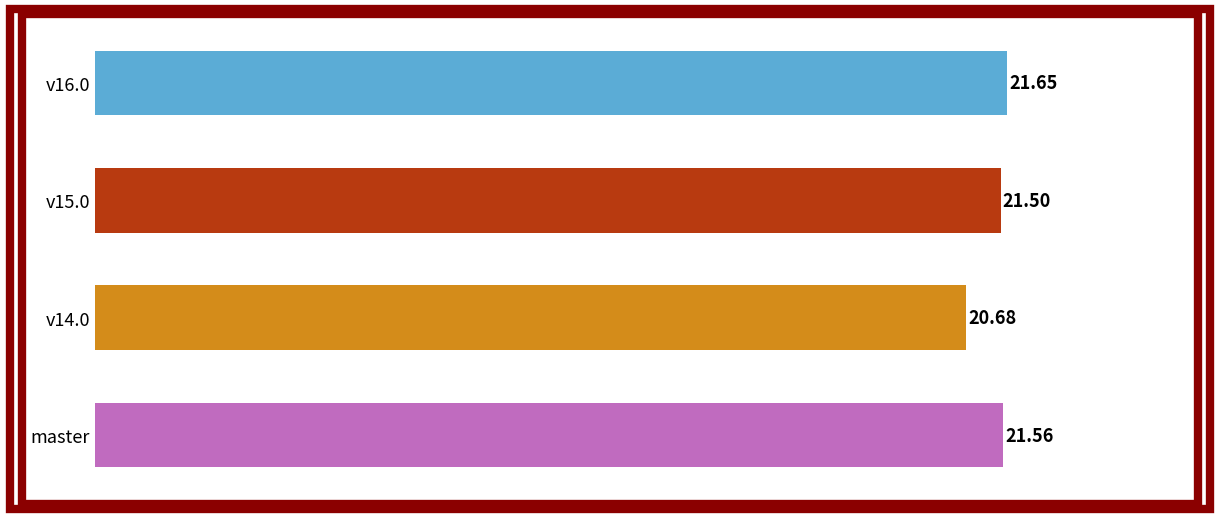

What is the maximum value shown in the chart?

21.6